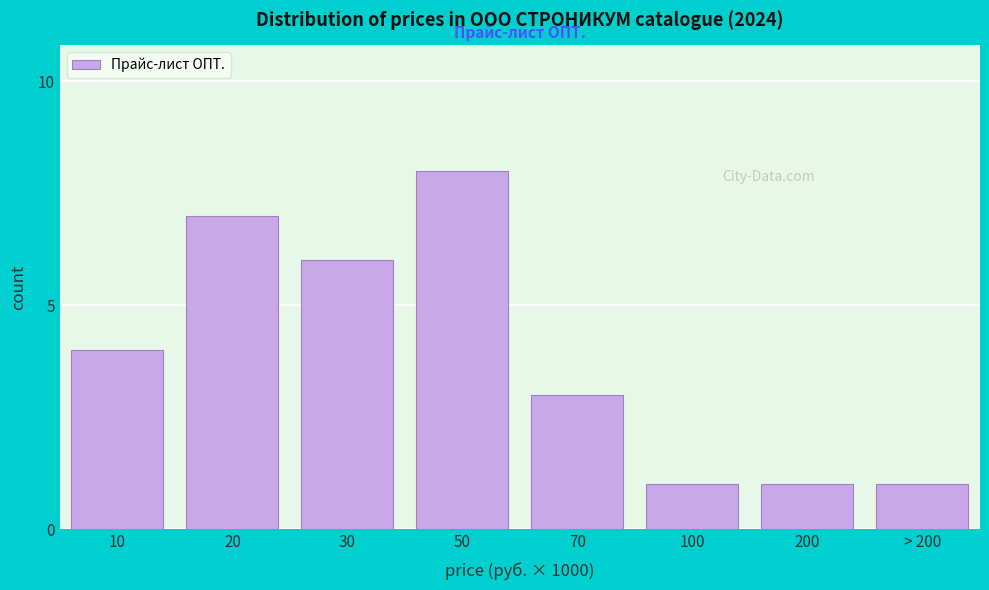

Reading left to right, transcribe all the data shown in this chart.

10=4	20=7	30=6	50=8	70=3	100=1	200=1	> 200=1